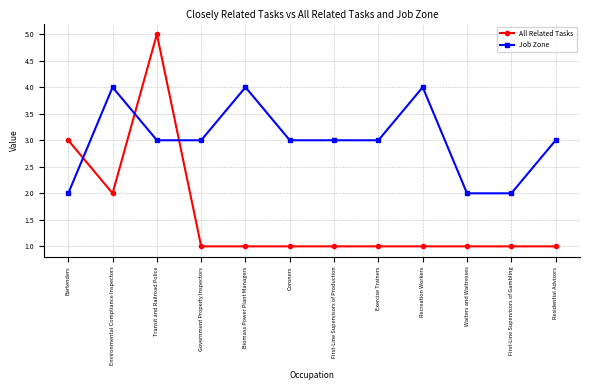

What is the maximum value shown in the chart?

5